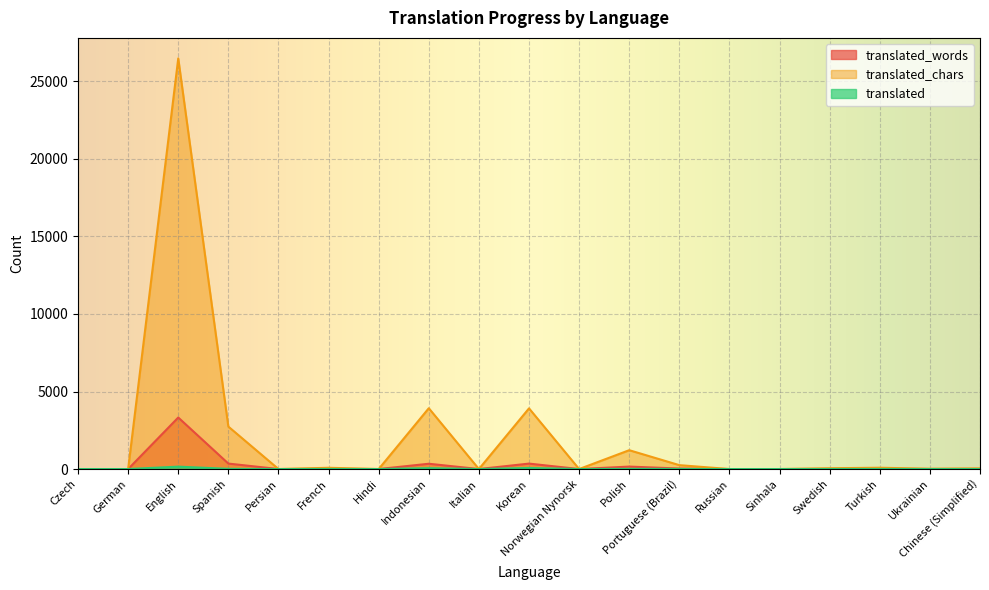

Which category has the lowest value in the translated_chars series?

Czech